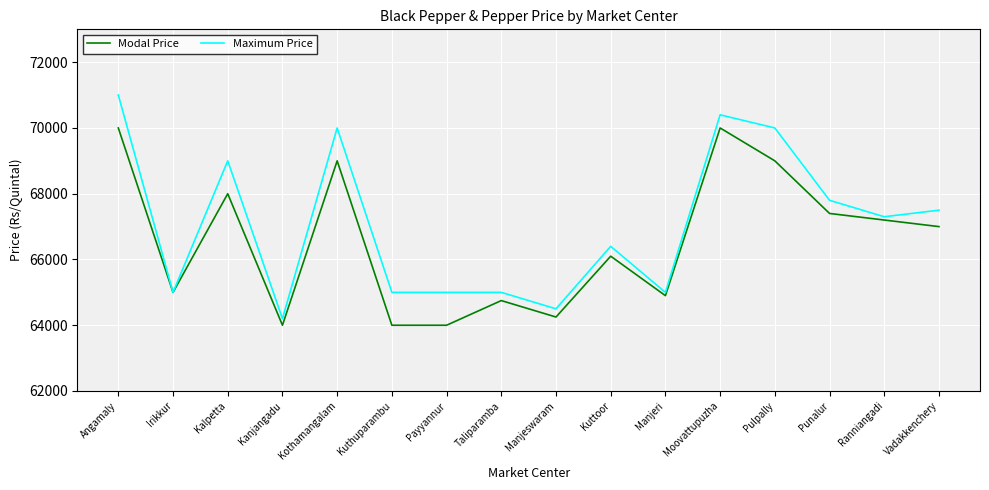

Which category has the highest value across all series?

Angamaly